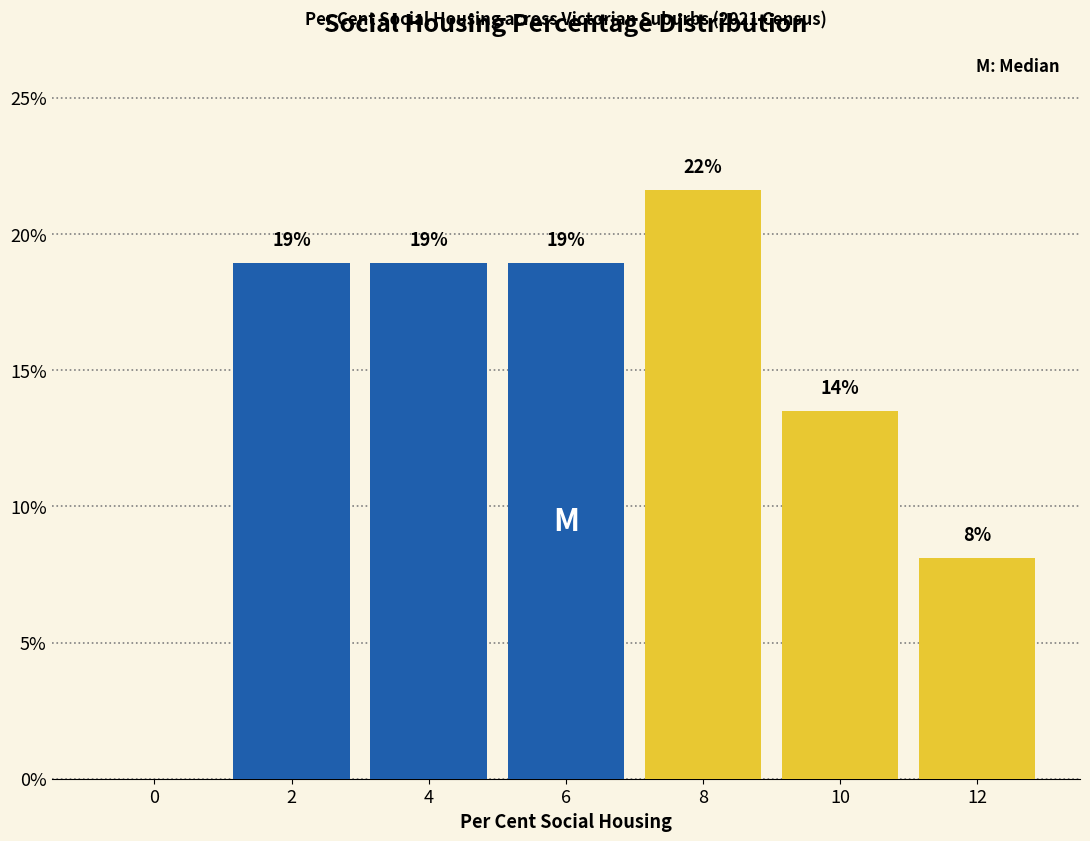

What is the ratio of the value at 6 to the value at 2?

1.0